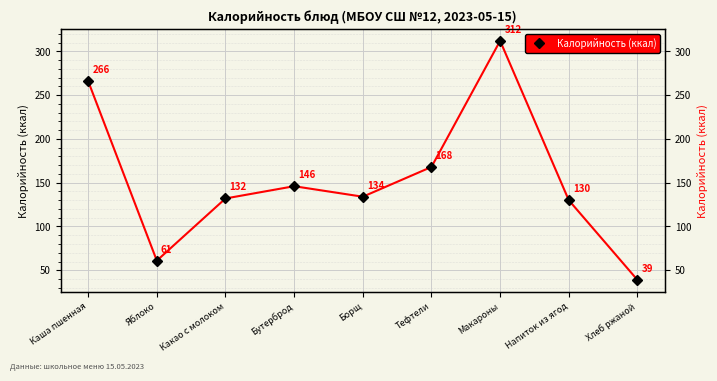

What is the greatest value displayed?

312